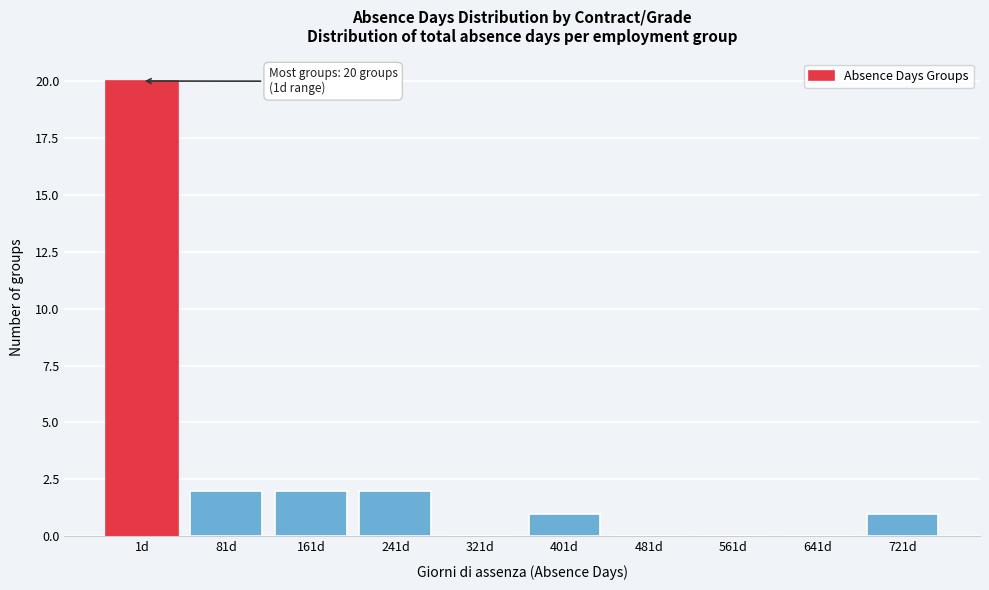

Reading left to right, list all the values displayed in this chart.

1d=20	81d=2	161d=2	241d=2	321d=0	401d=1	481d=0	561d=0	641d=0	721d=1